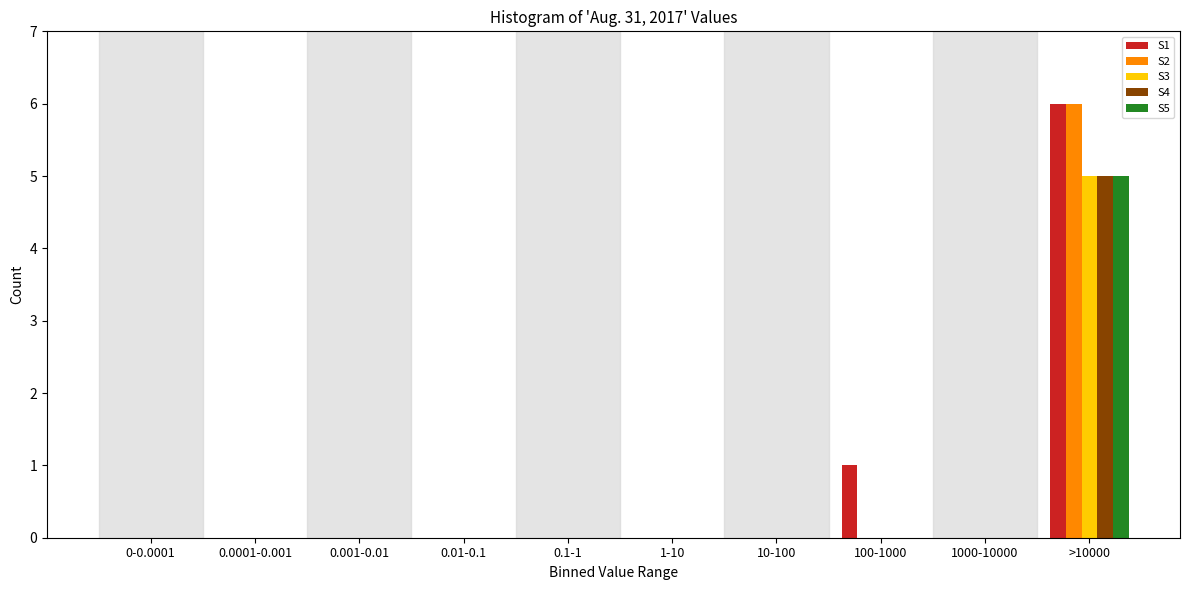

What is the maximum value for S3?

5